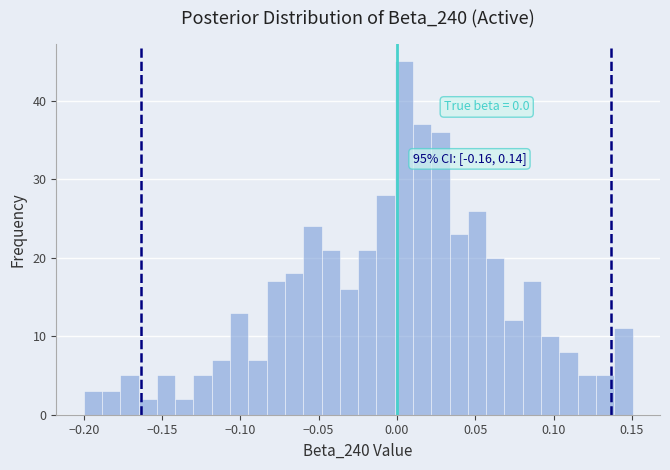

Read against the x-axis, roughly where is the centre of the tallest bar?

0.005